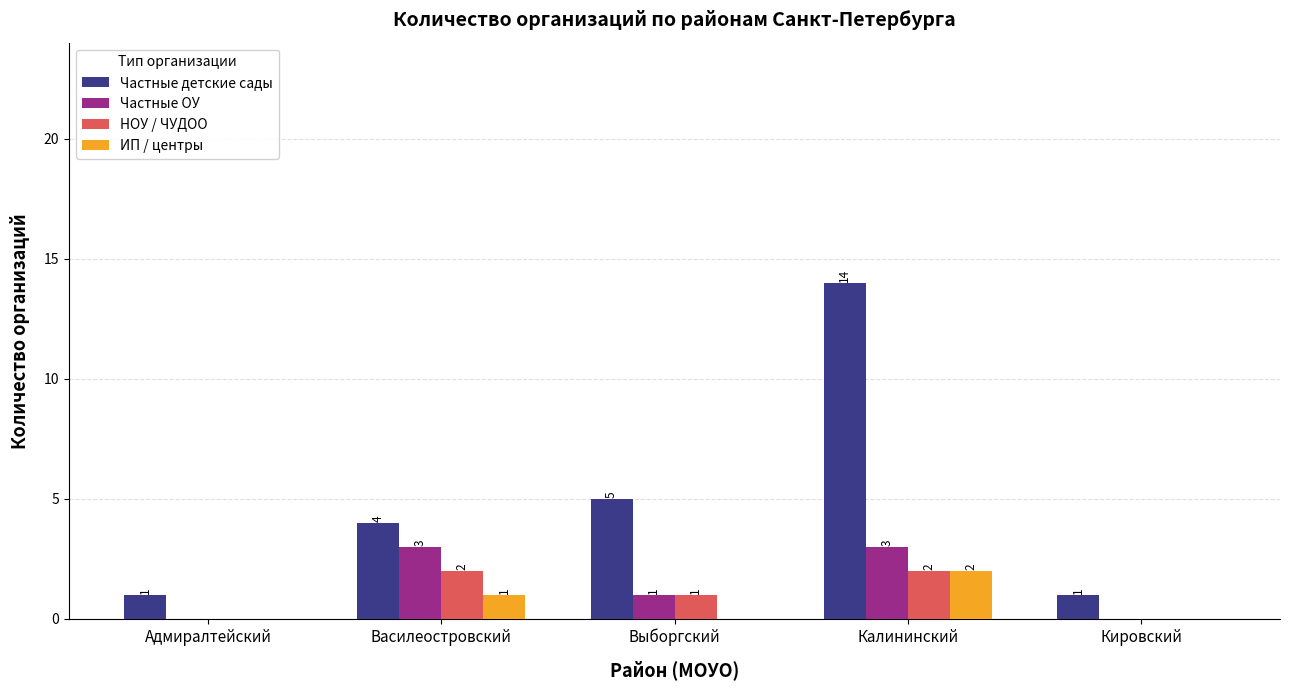

At which category is the sum across all series the highest?

Калининский